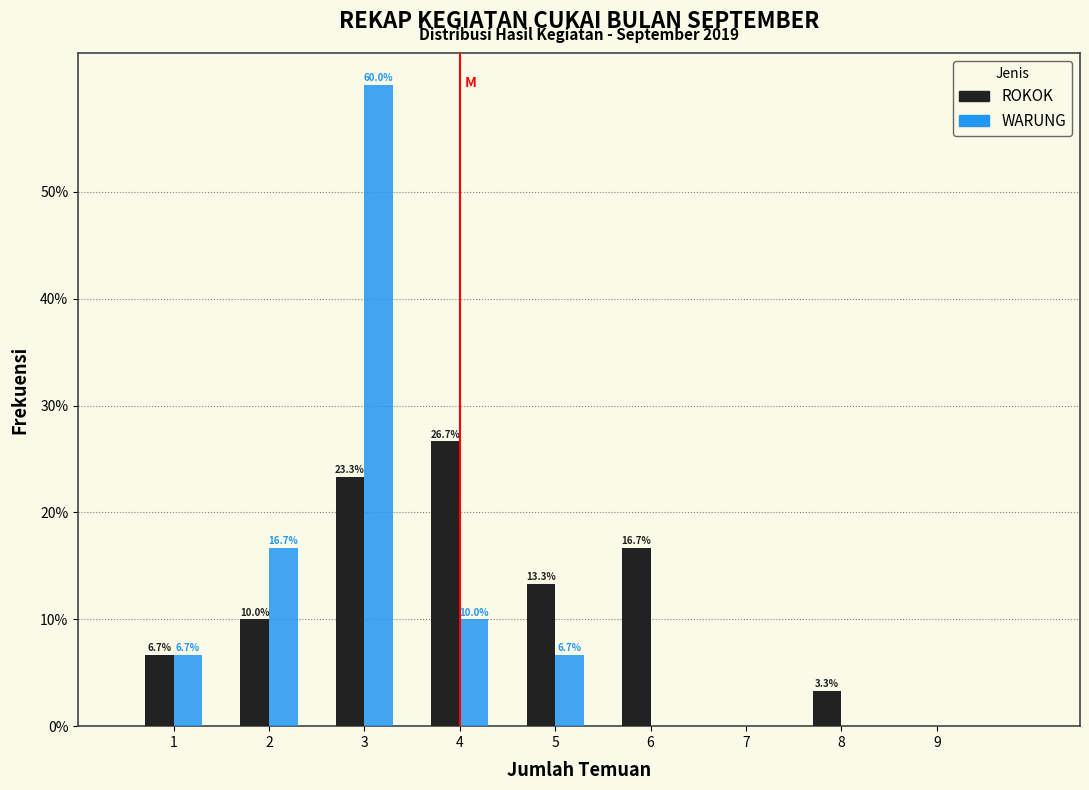

In the WARUNG series, which range on the x-axis has the tallest bar?

2.5 to 3.5